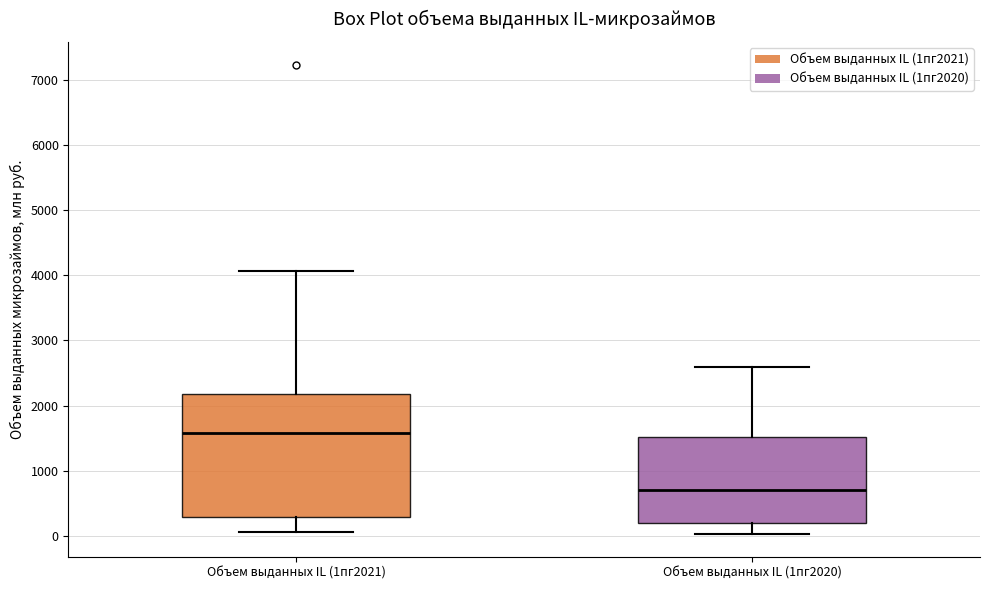

Which box's median line is the lowest?

Объем выданных IL (1пг2020)